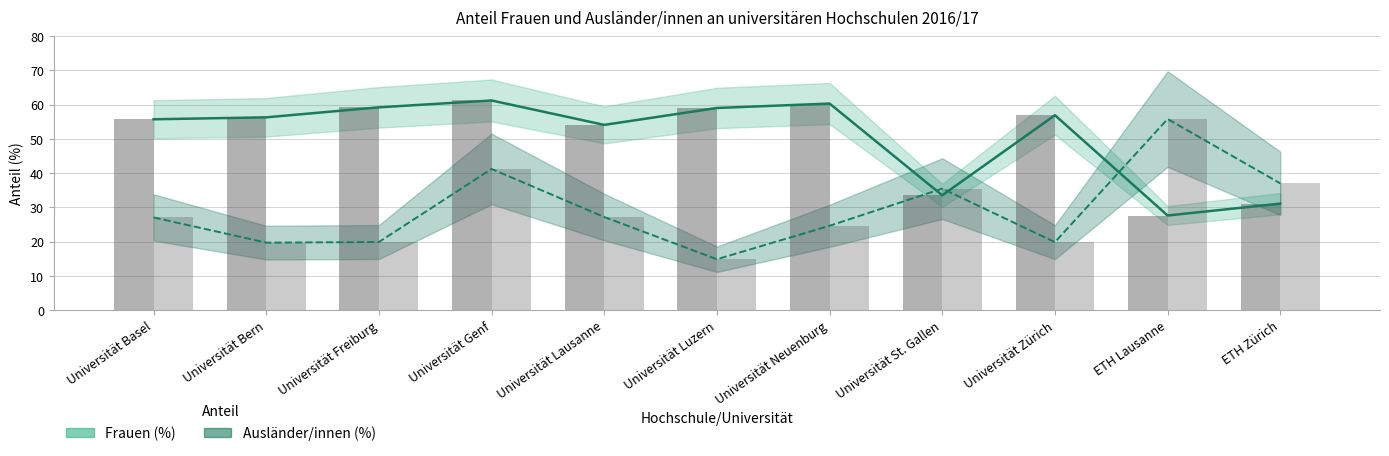

Reading left to right, list all the values displayed in this chart.

Frauen (%): Universität Basel=55.7	Universität Bern=56.3	Universität Freiburg=59.2	Universität Genf=61.2	Universität Lausanne=54.1	Universität Luzern=59.0	Universität Neuenburg=60.3	Universität St. Gallen=33.5	Universität Zürich=56.9	ETH Lausanne=27.6	ETH Zürich=31.1
Ausländer/innen (%): Universität Basel=27.1	Universität Bern=19.7	Universität Freiburg=19.9	Universität Genf=41.2	Universität Lausanne=27.2	Universität Luzern=14.8	Universität Neuenburg=24.6	Universität St. Gallen=35.5	Universität Zürich=19.9	ETH Lausanne=55.8	ETH Zürich=37.0